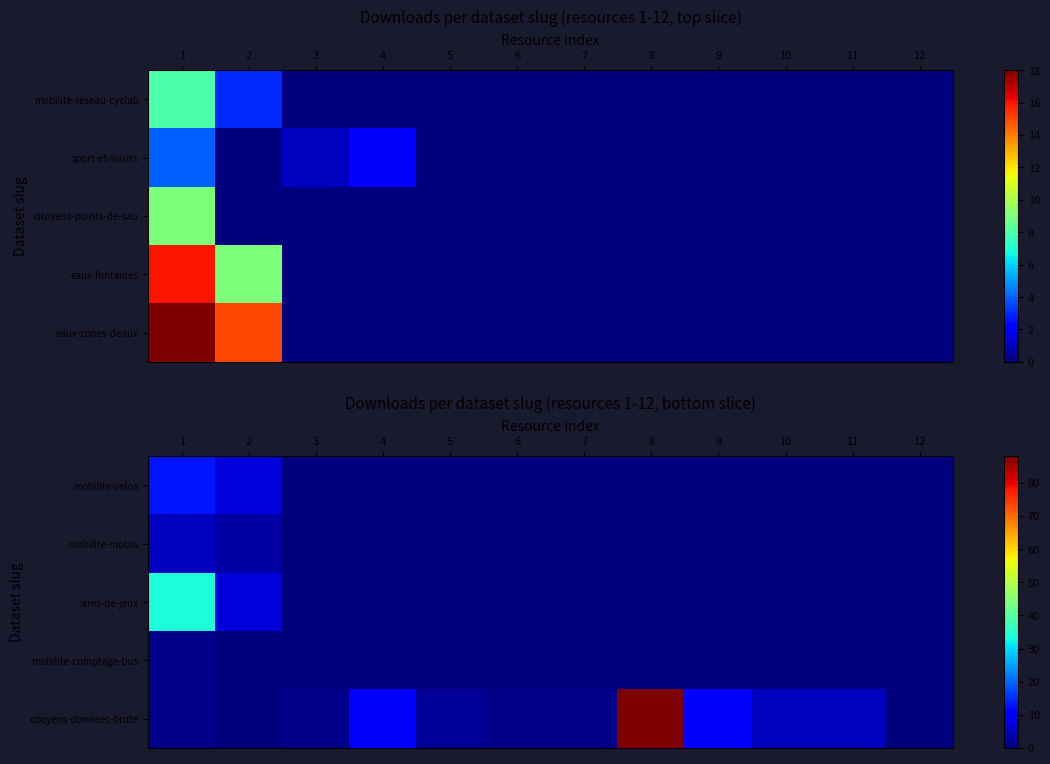

What is the total value across all series at 9?

10